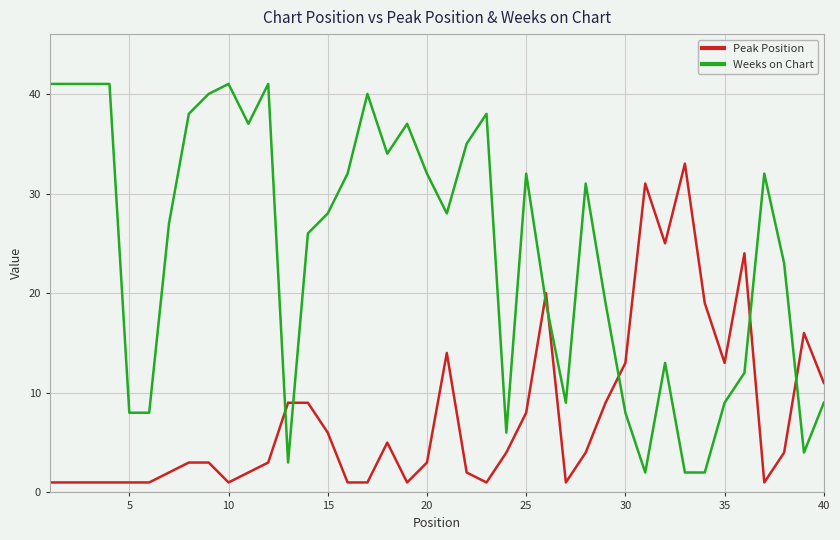

How many times do Peak Position and Weeks on Chart cross each other?

7